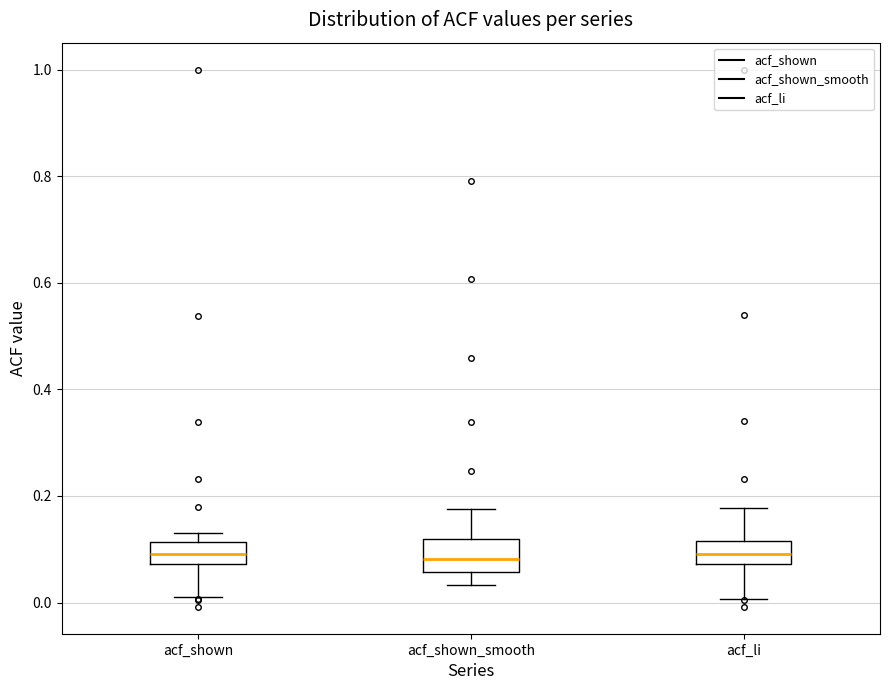

Where does the median line of the box for acf_shown_smooth sit on the y-axis? The values are not printed on the chart, so give them approximately, as read against the axis.

0.08